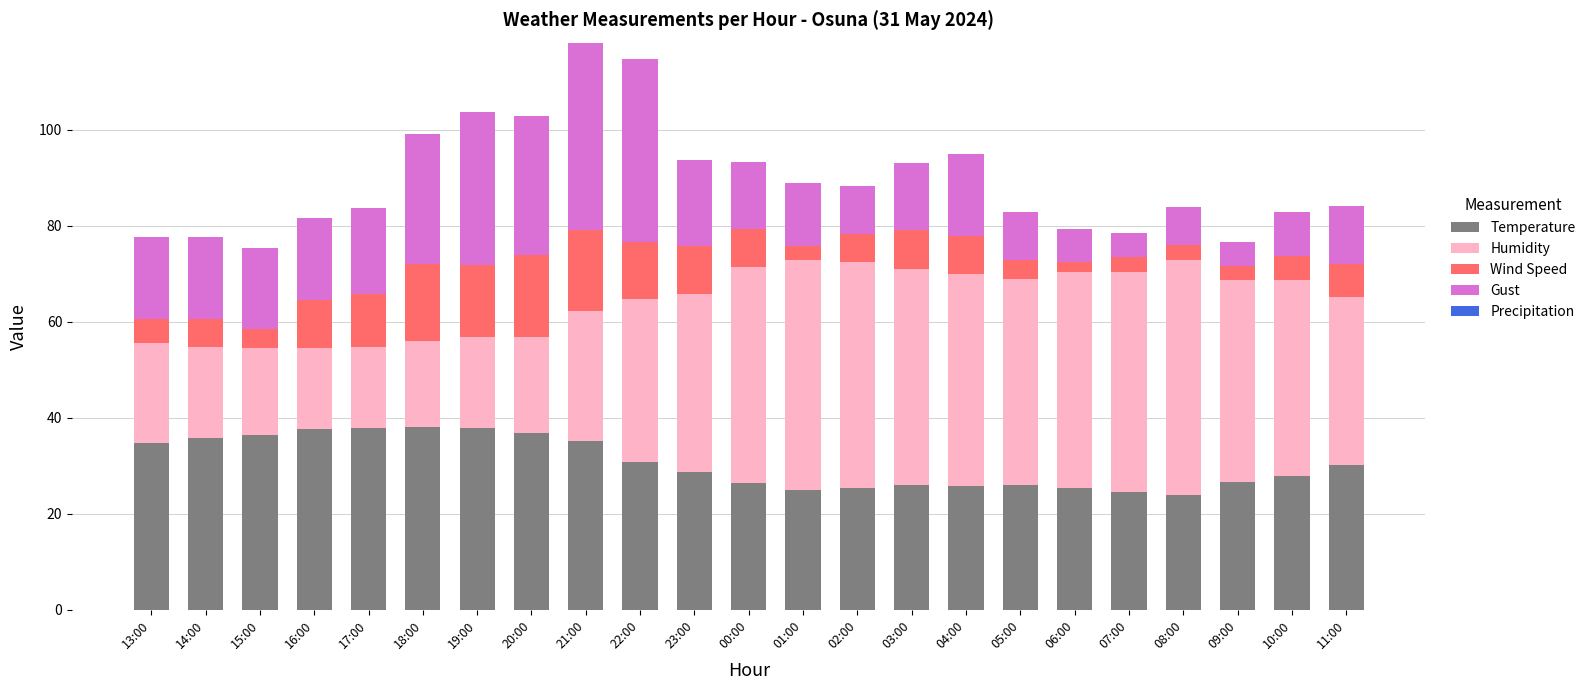

What is the sum of all Temperature values?

703.0